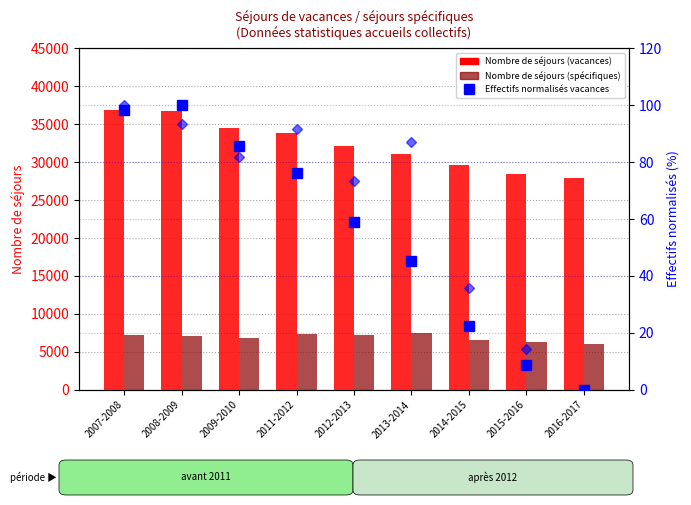

What is the label of the 5th bar from the left?

2012-2013